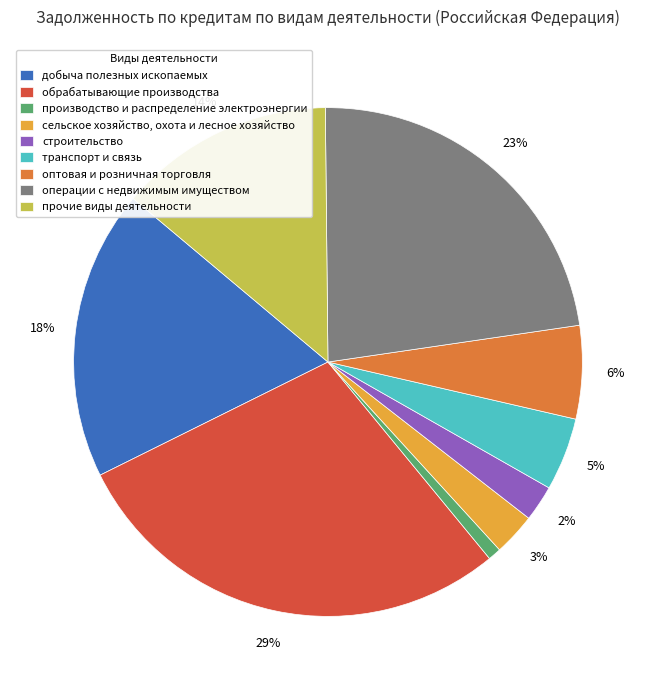

Which category has the biggest portion of the pie?

обрабатывающие производства